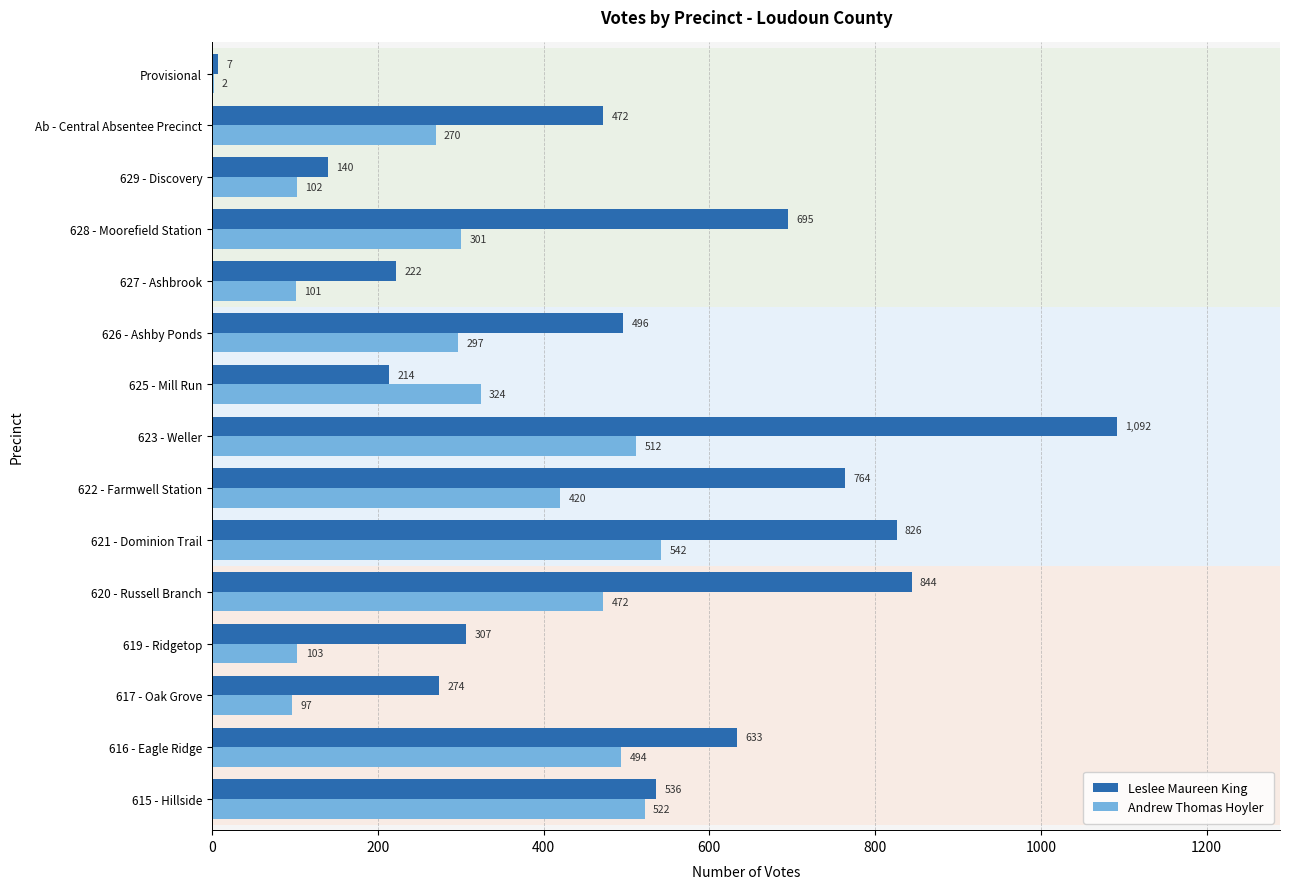

What is the average value of the Leslee Maureen King series?

501